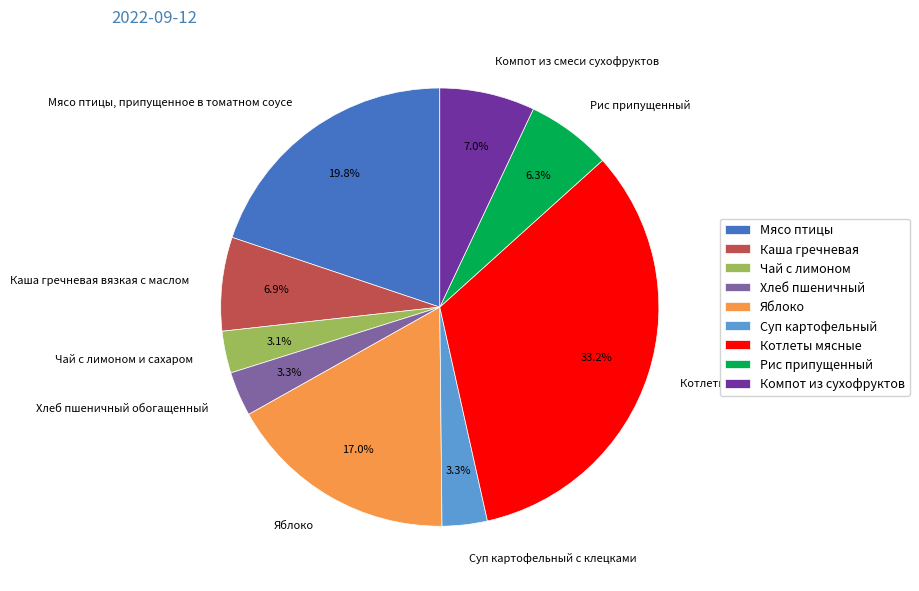

Combined, what portion of the pie is Чай с лимоном и сахаром and Хлеб пшеничный обогащенный?

6.4%